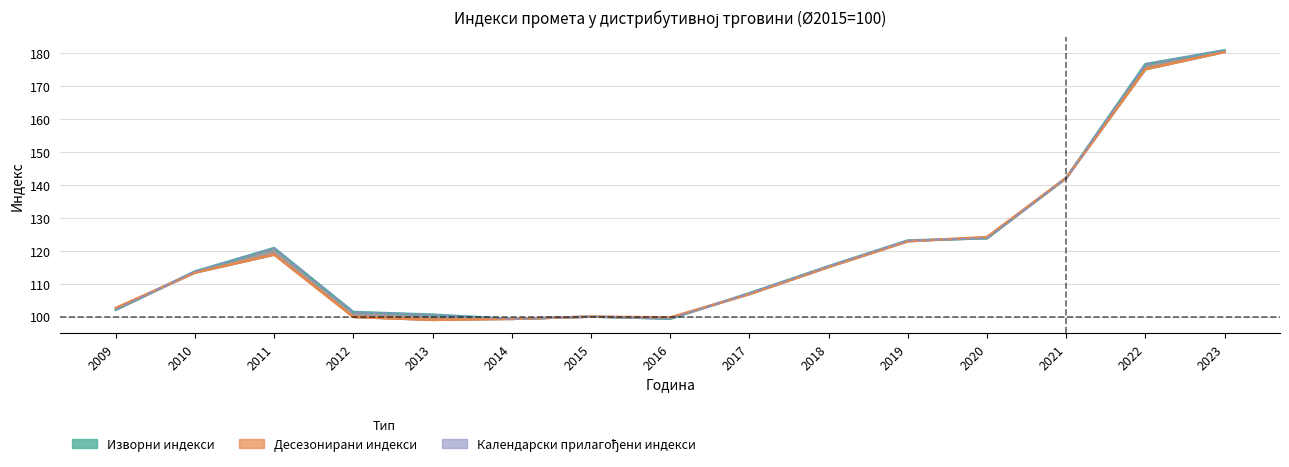

Reading left to right, what are all the values shown in this chart?

Изворни индекси: 2009=102.1	2010=113.7	2011=120.8	2012=101.4	2013=100.6	2014=99.3	2015=100.0	2016=99.4	2017=107.1	2018=115.3	2019=123.1	2020=123.8	2021=142.1	2022=176.6	2023=180.8
Десезонирани индекси: 2009=102.6	2010=113.4	2011=118.8	2012=99.9	2013=99.0	2014=99.3	2015=100.0	2016=99.7	2017=106.8	2018=115.1	2019=122.9	2020=124.1	2021=142.1	2022=175.1	2023=180.3
Календарски прилагођени индекси: 2009=102.1	2010=113.7	2011=120.8	2012=101.4	2013=100.6	2014=99.3	2015=100.0	2016=99.4	2017=107.1	2018=115.3	2019=123.1	2020=123.8	2021=142.1	2022=176.6	2023=180.8